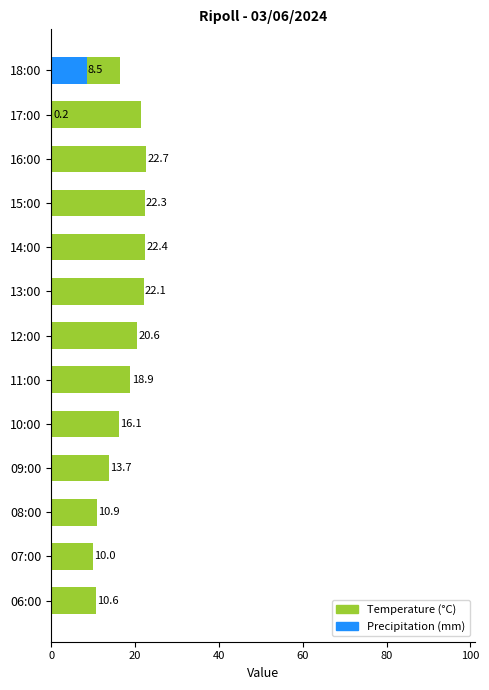

How many data points in Precipitation (mm) are above 0?

2